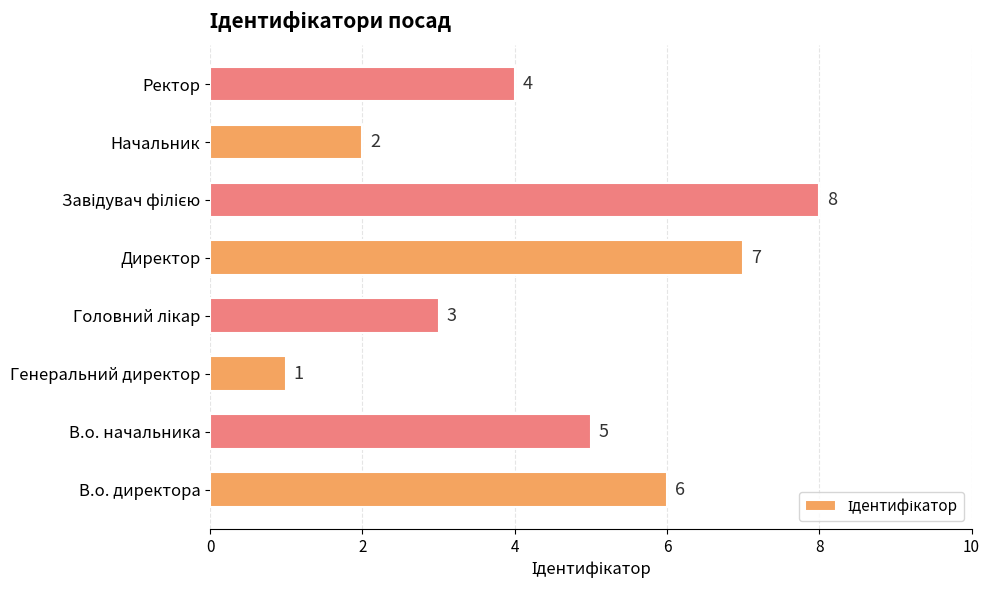

Approximately how many times larger is the value at Директор compared to Генеральний директор?

7.0